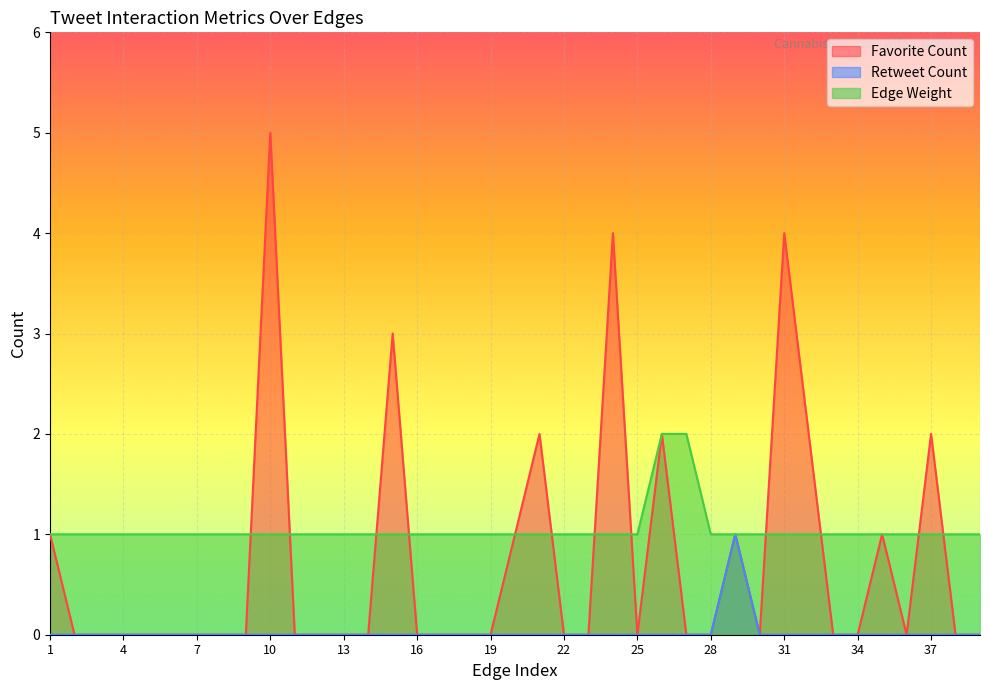

Reading right to left, transcribe all the data shown in this chart.

Favorite Count: 0	0	2	0	1	0	0	2	4	0	1	0	0	2	0	4	0	0	2	1	0	0	0	0	3	0	0	0	0	5	0	0	0	0	0	0	0	0	1
Retweet Count: 0	0	0	0	0	0	0	0	0	0	1	0	0	0	0	0	0	0	0	0	0	0	0	0	0	0	0	0	0	0	0	0	0	0	0	0	0	0	0
Edge Weight: 1	1	1	1	1	1	1	1	1	1	1	1	2	2	1	1	1	1	1	1	1	1	1	1	1	1	1	1	1	1	1	1	1	1	1	1	1	1	1